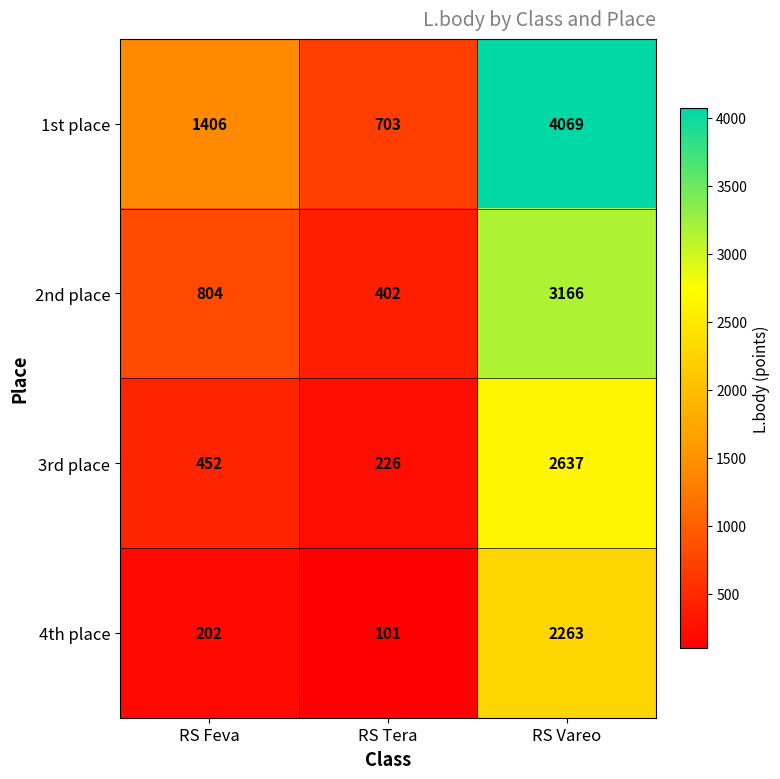

Rank the series by their maximum value, from highest to lowest.

1st place, 2nd place, 3rd place, 4th place